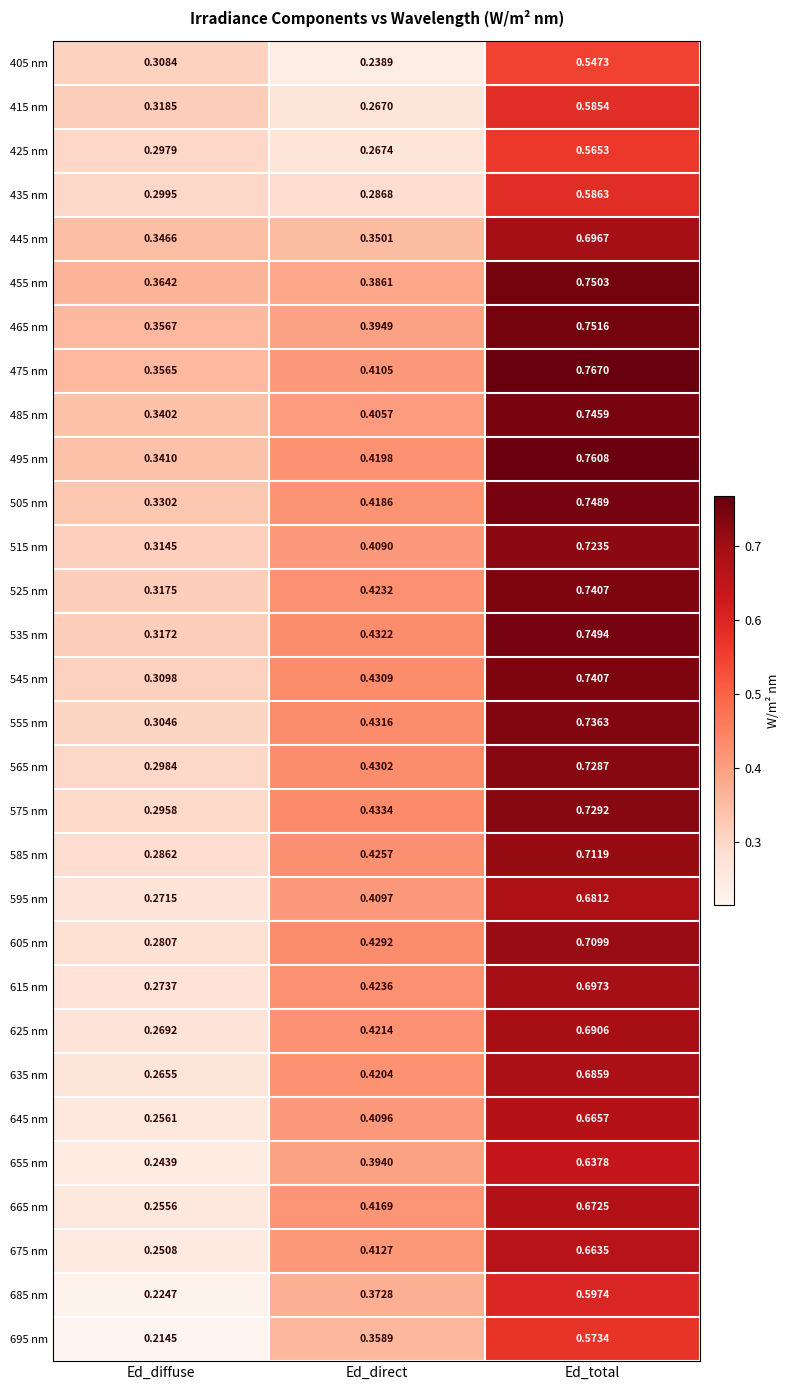

Where is 585 nm nearest to the value 0?

Ed_diffuse